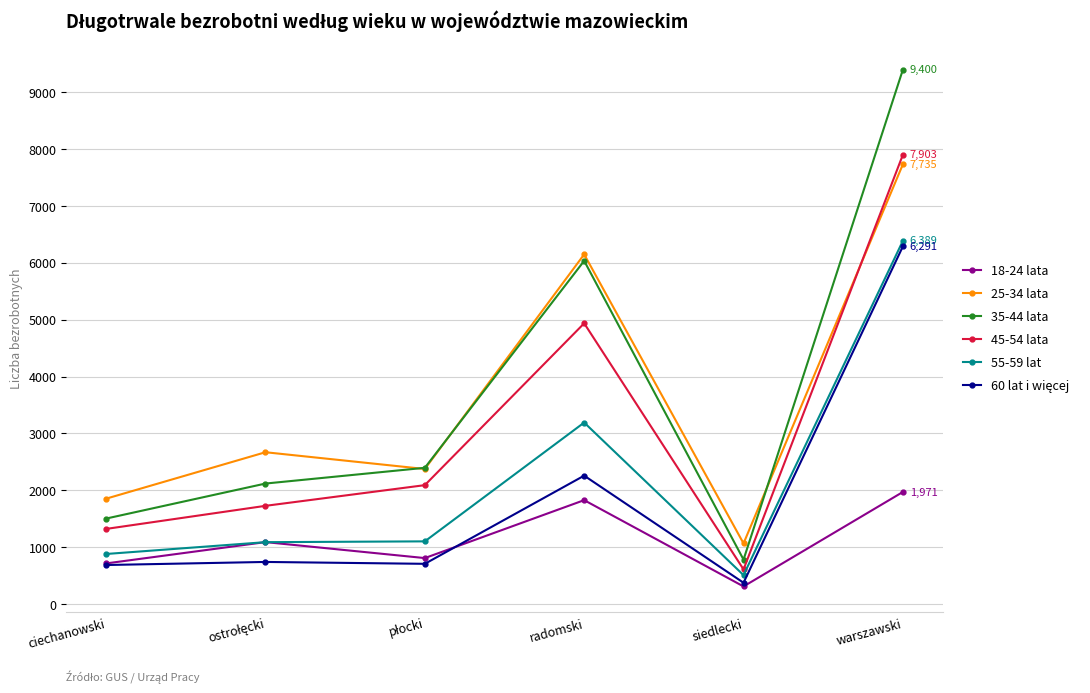

What is the label of the 6th point from the right?

ciechanowski